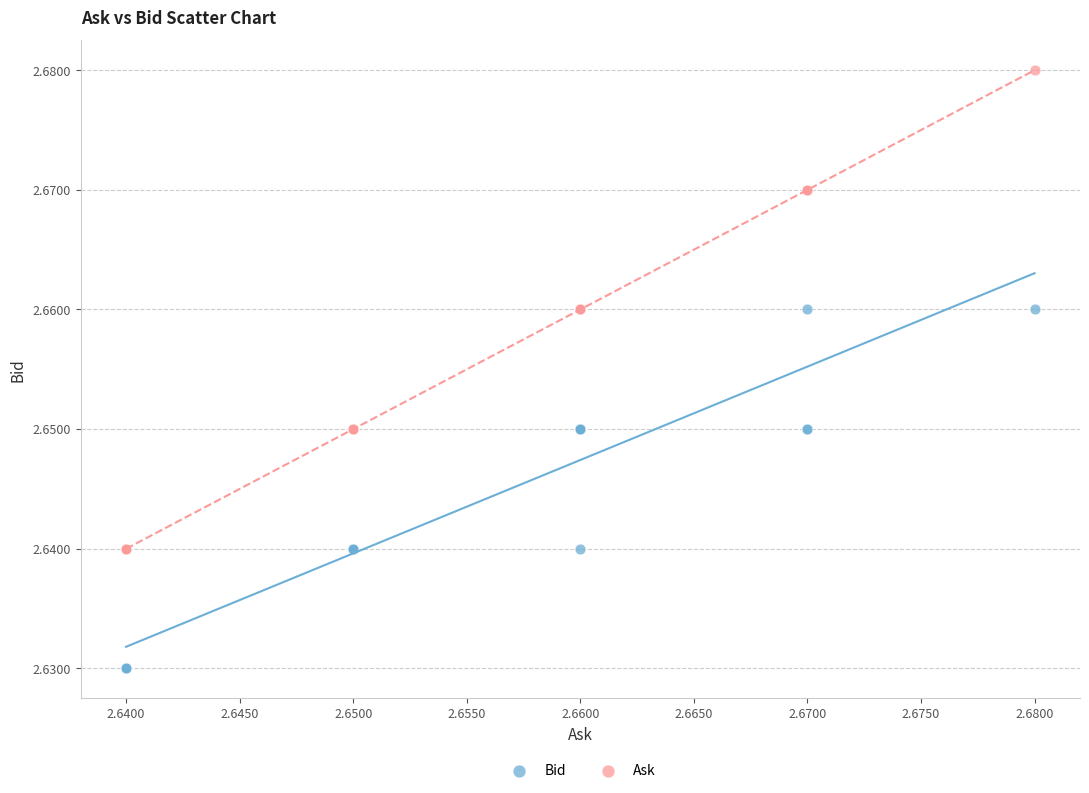

Which series reaches the maximum Y coordinate?

Ask